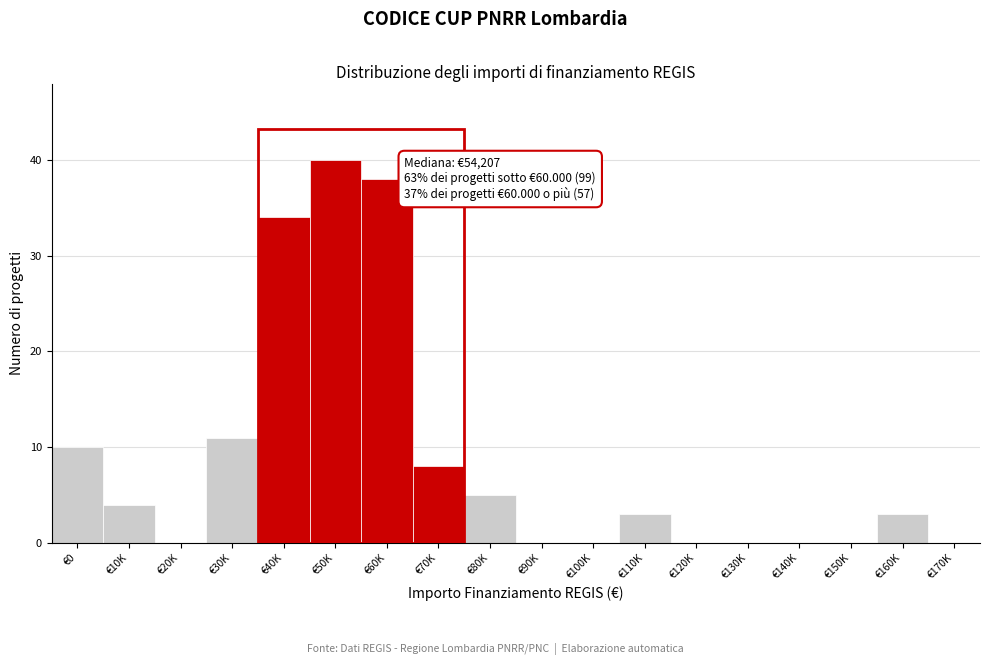

Reading left to right, extract all data points from this chart.

€0=10	€10K=4	€20K=0	€30K=11	€40K=34	€50K=40	€60K=38	€70K=8	€80K=5	€90K=0	€100K=0	€110K=3	€120K=0	€130K=0	€140K=0	€150K=0	€160K=3	€170K=0